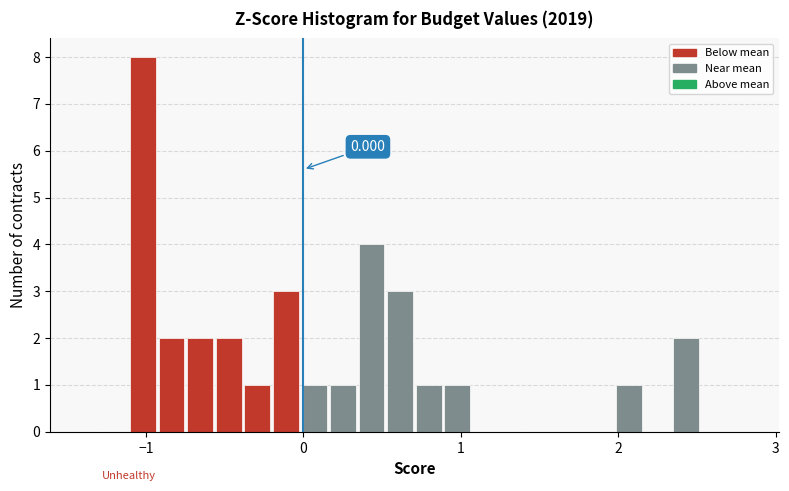

Read against the x-axis, roughly where is the centre of the tallest bar?

-1.0